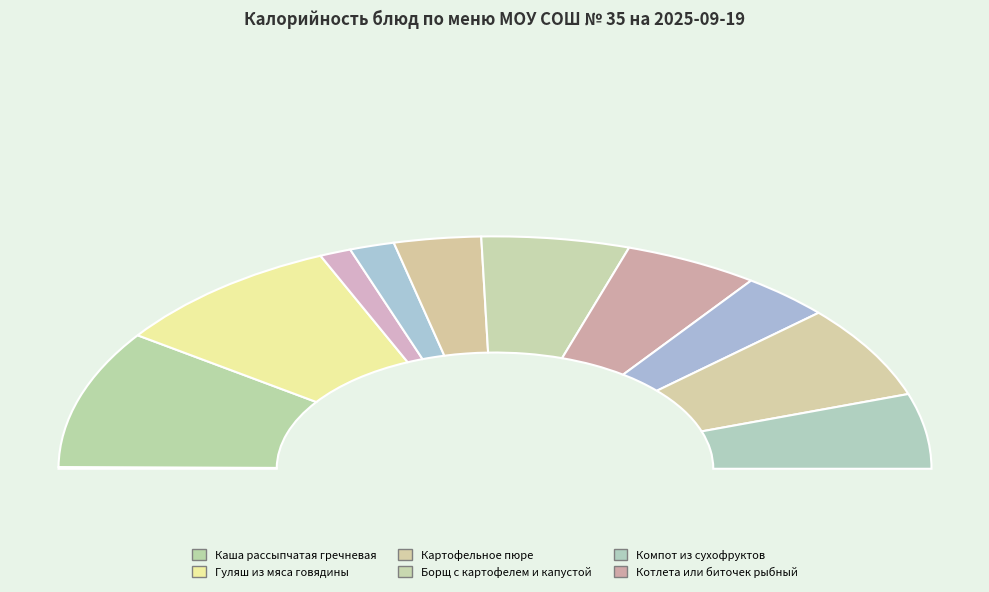

To the nearest percent, what is the difference between the Котлета или биточек рыбный and Борщ с картофелем и капустой slice percentages?

1%